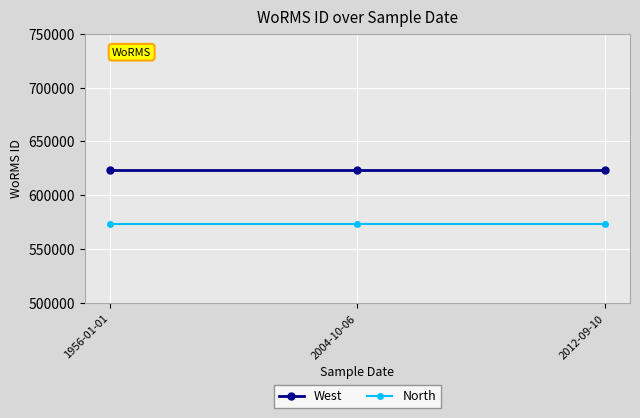

Reading right to left, list all the values displayed in this chart.

West: 623754	623754	623754
North: 573754	573754	573754